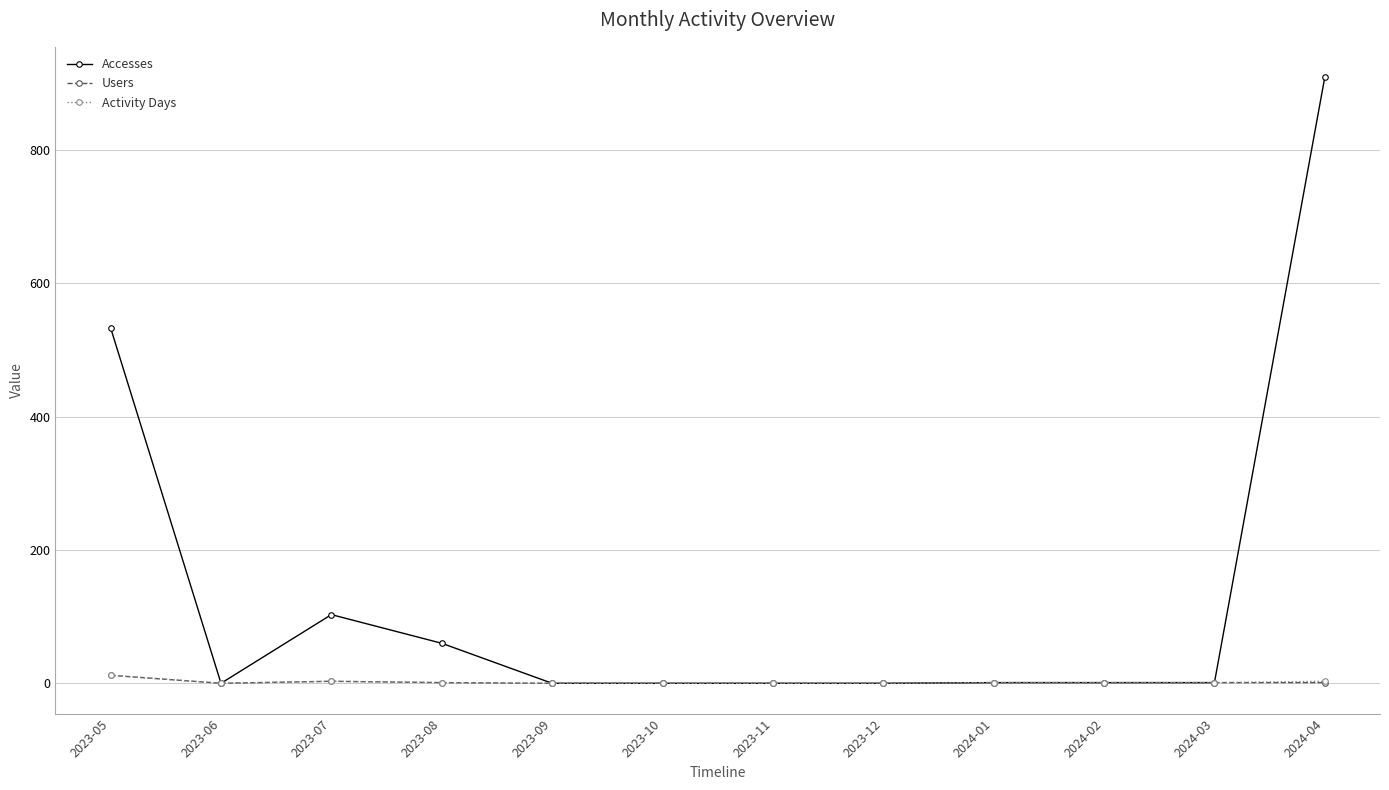

At how many categories does at least one series exceed 763?

1